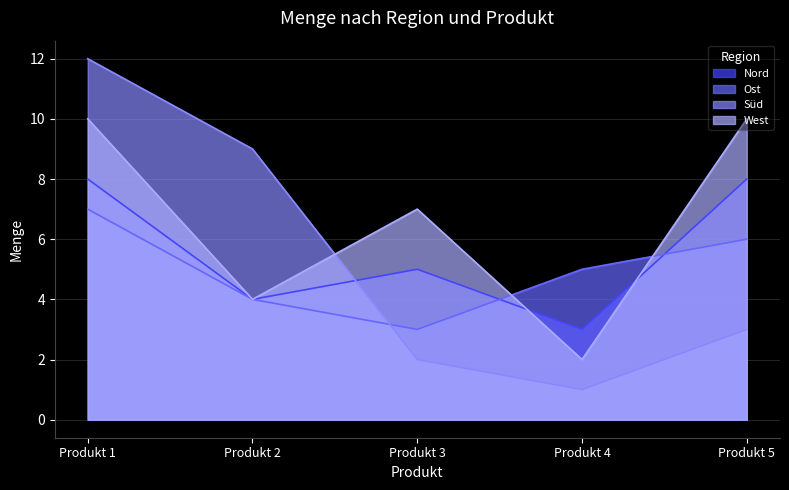

What is the highest value of the West series?

10